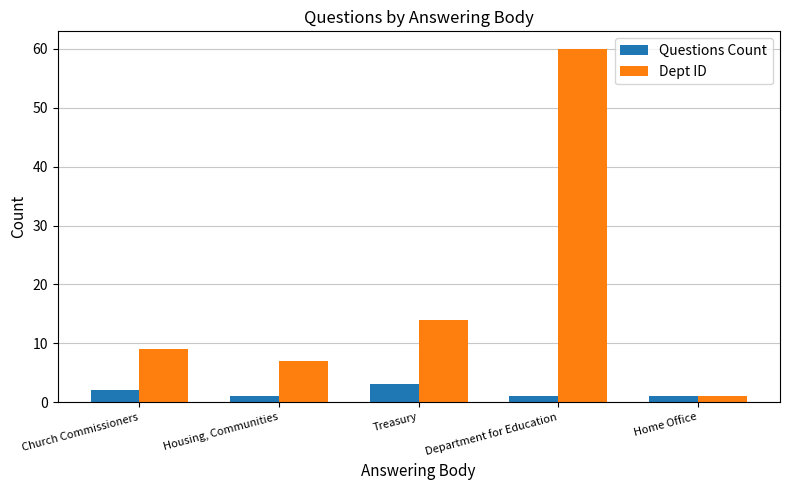

Which label corresponds to the largest value in the chart?

Department for Education